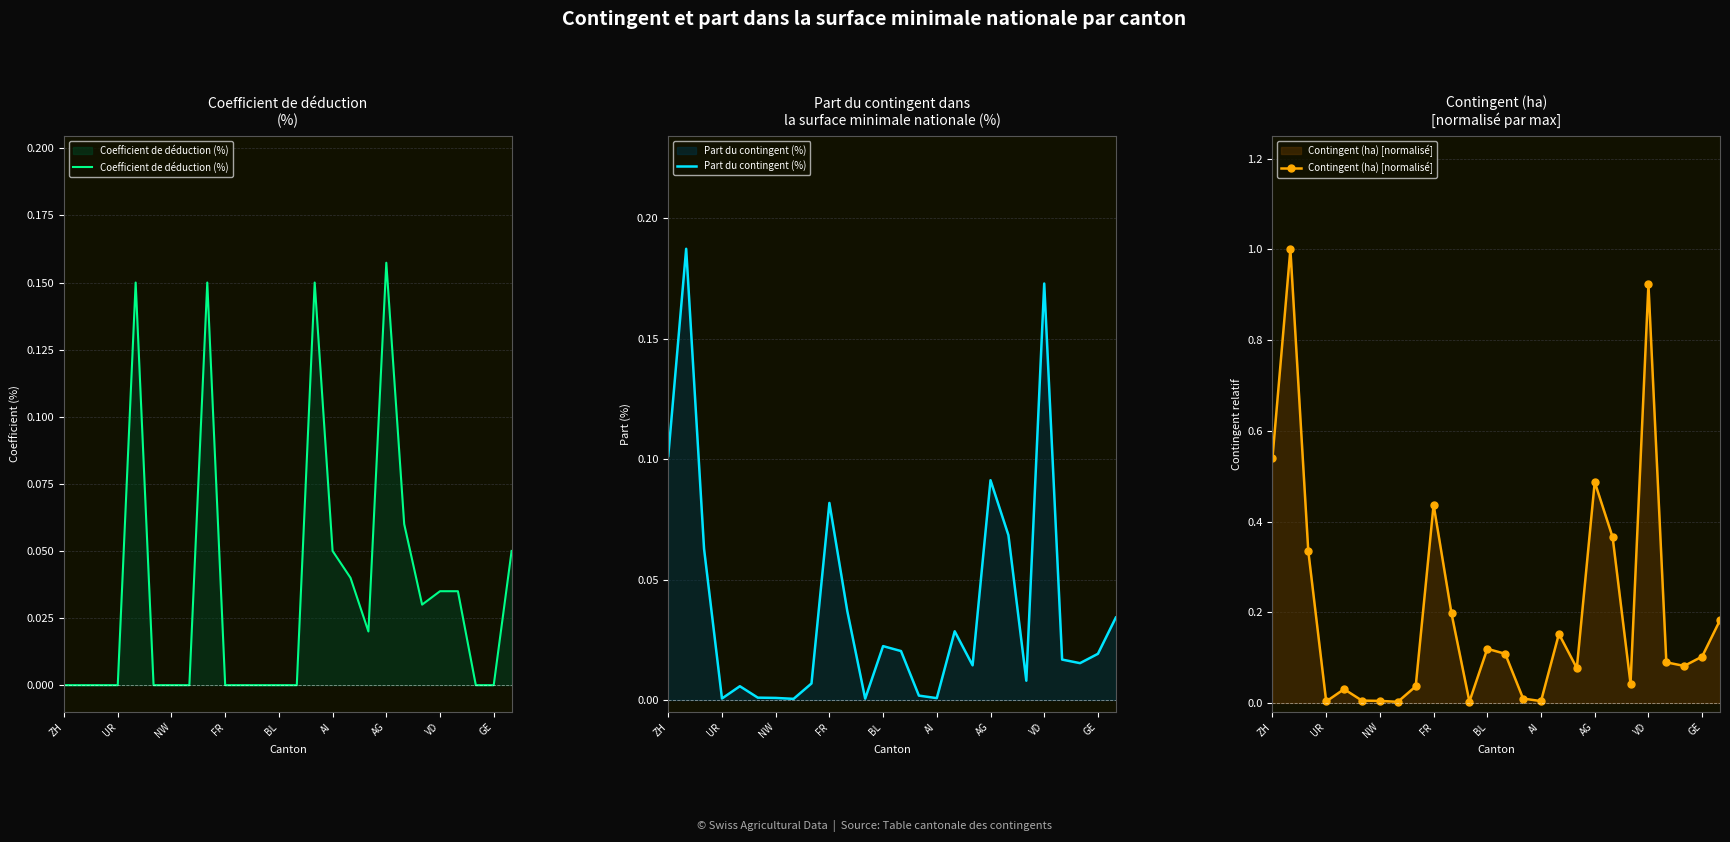

The value of Coefficient de déduction (%) at FR is 0.1. True or false?

False